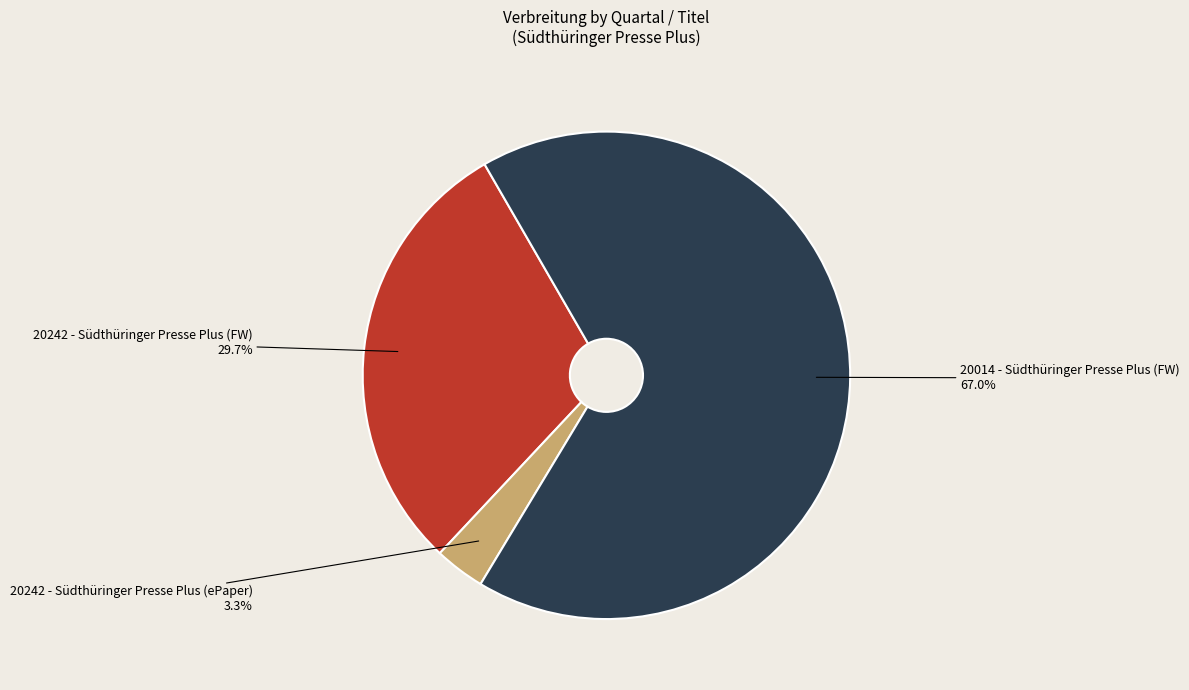

To the nearest percent, what percentage of the pie is 20242 - Südthüringer Presse Plus (FW)?

30%